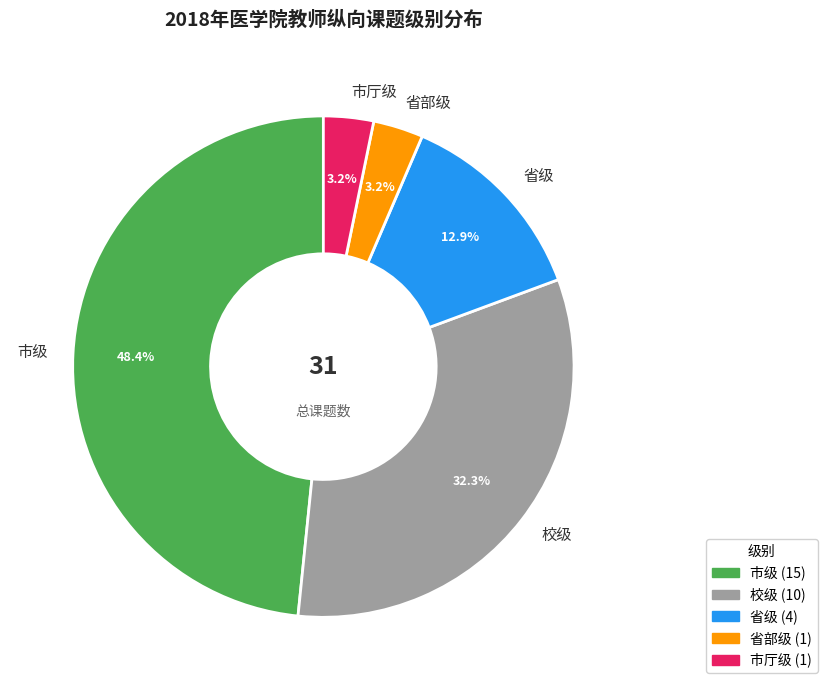

How many slices are in this pie chart?

5